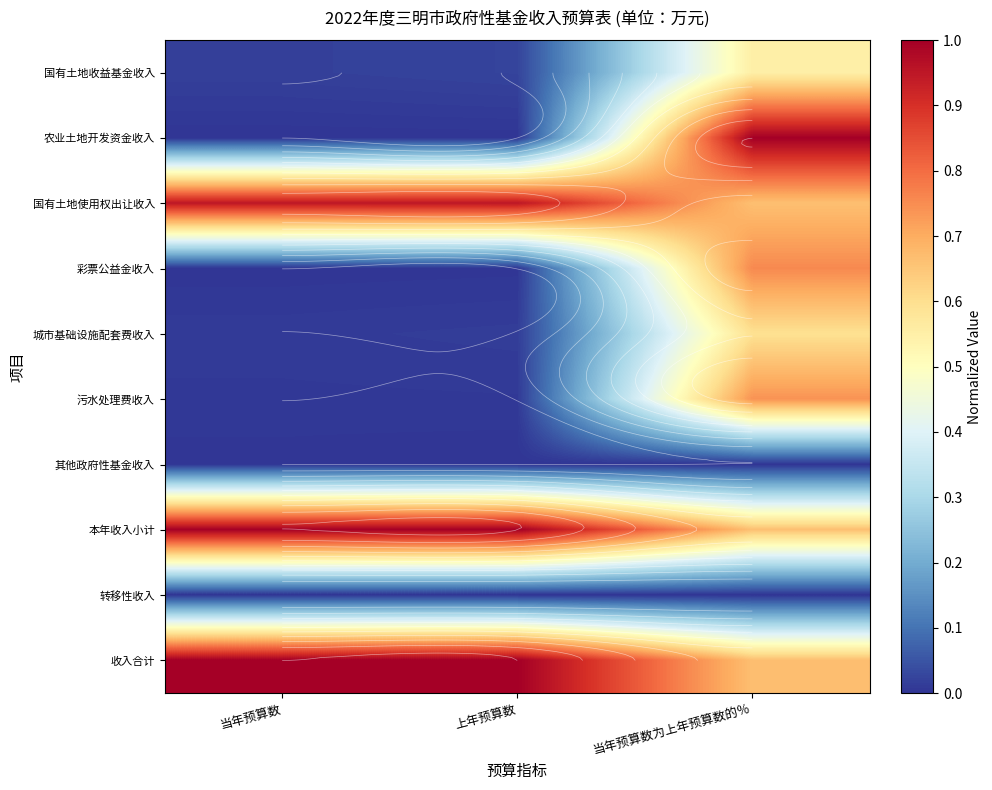

What is the highest value of the 农业土地开发资金收入 series?

1.0